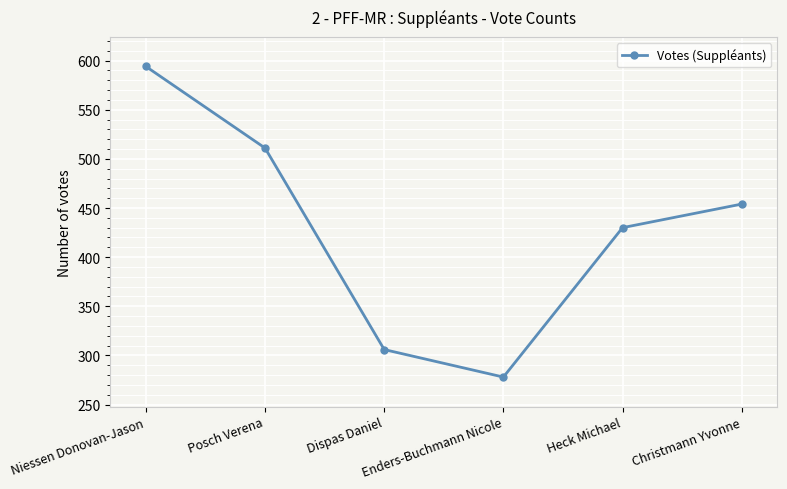

How many points are lower than both their immediate neighbors (excluding endpoints)?

1